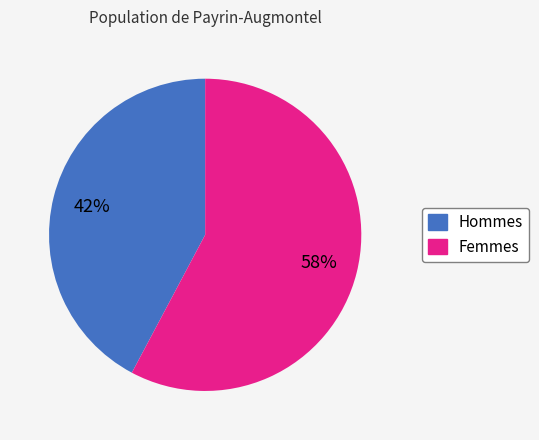

Is Hommes the majority of the pie?

No